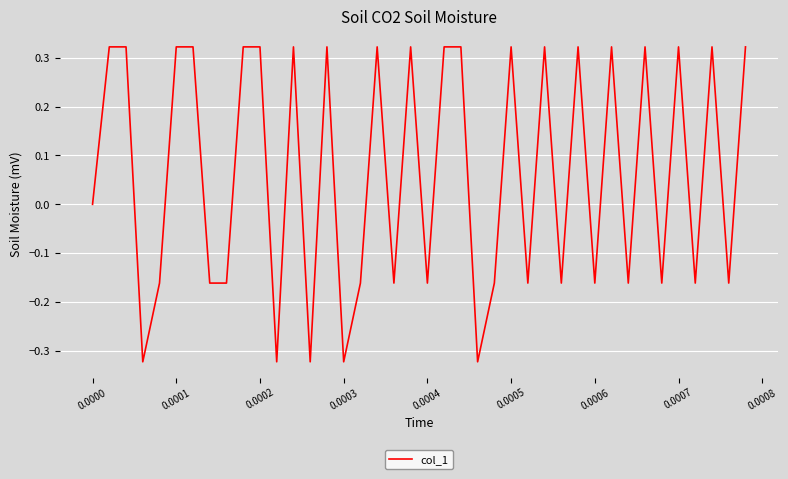

What is the difference between the maximum and minimum values?

0.6